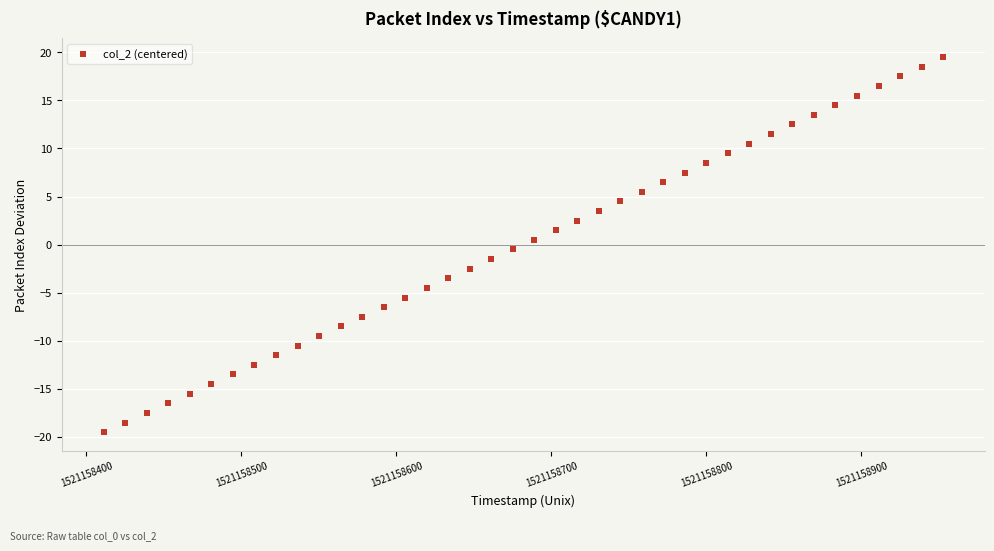

What is the range of X values (max minus min)?

541.3